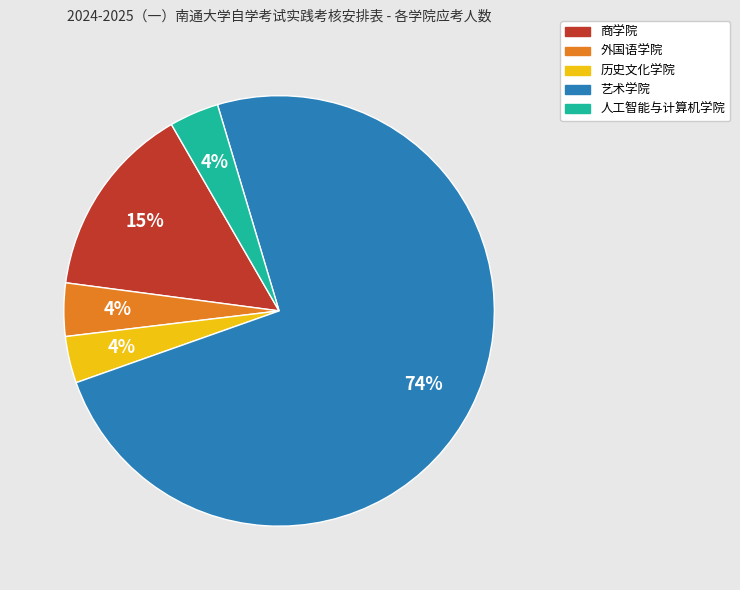

Which has a higher value, 商学院 or 历史文化学院?

商学院